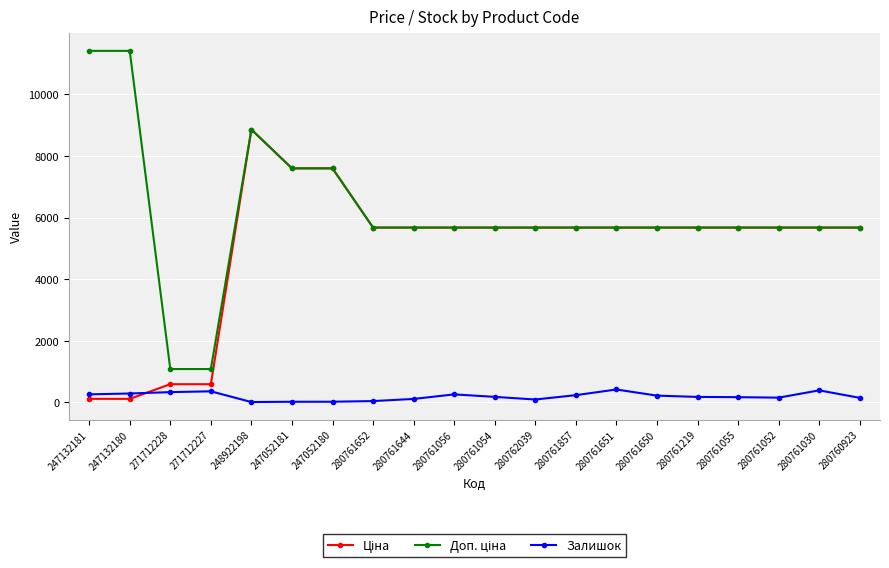

Count the number of categories in the chart.

20